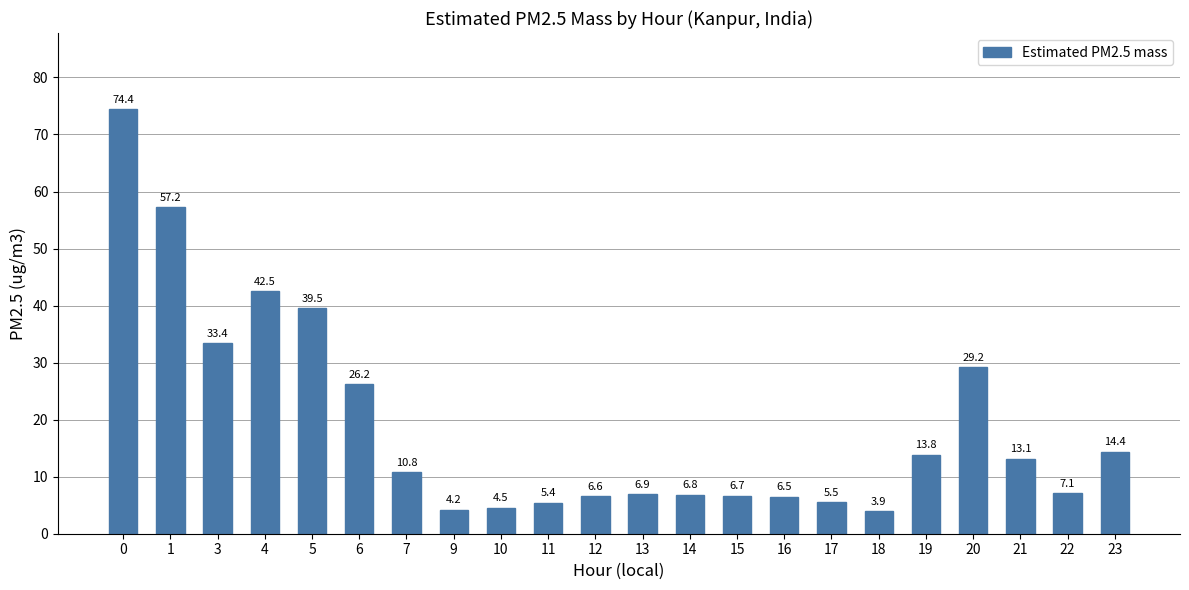

Rank the categories by value from highest to lowest.

0, 1, 4, 5, 3, 20, 6, 23, 19, 21, 7, 22, 13, 14, 15, 12, 16, 17, 11, 10, 9, 18